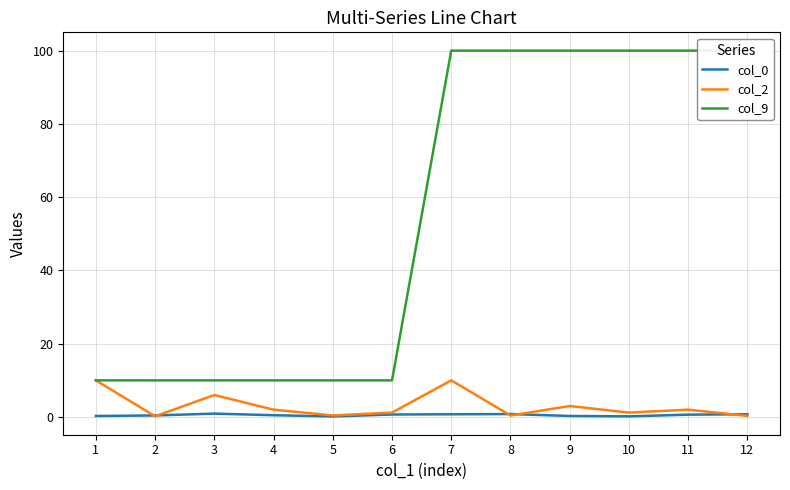

List the series in order of their peak value, highest first.

col_9, col_2, col_0